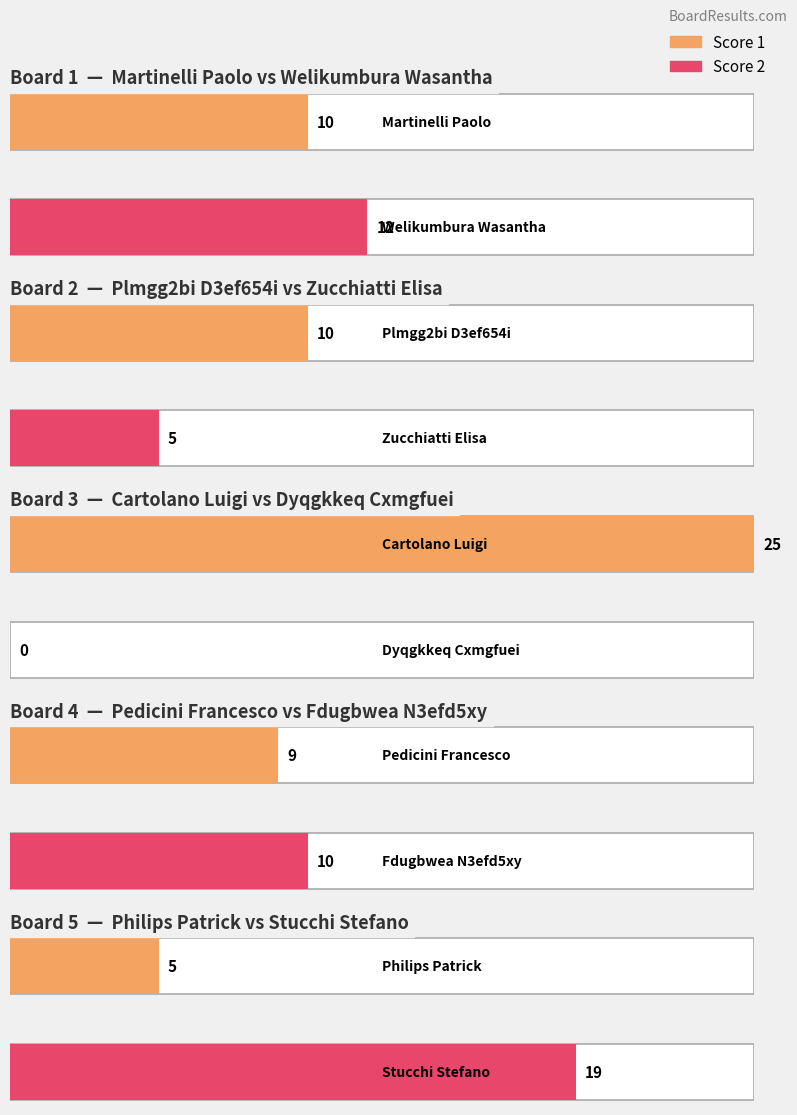

Reading right to left, what are all the values shown in this chart?

Score 1: 5	9	25	10	10
Score 2: 19	10	0	5	12